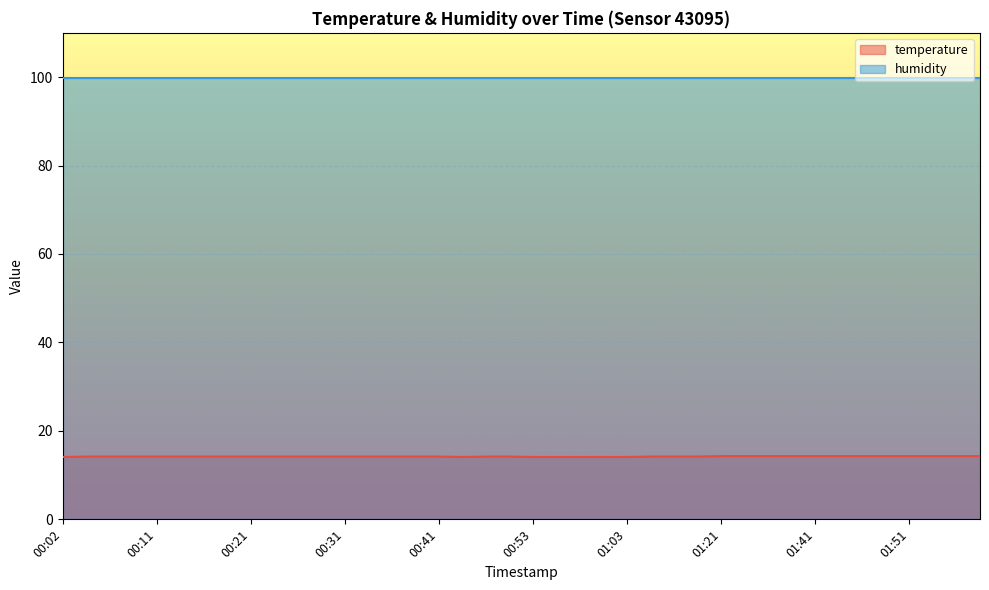

How many lines are shown in the chart?

2